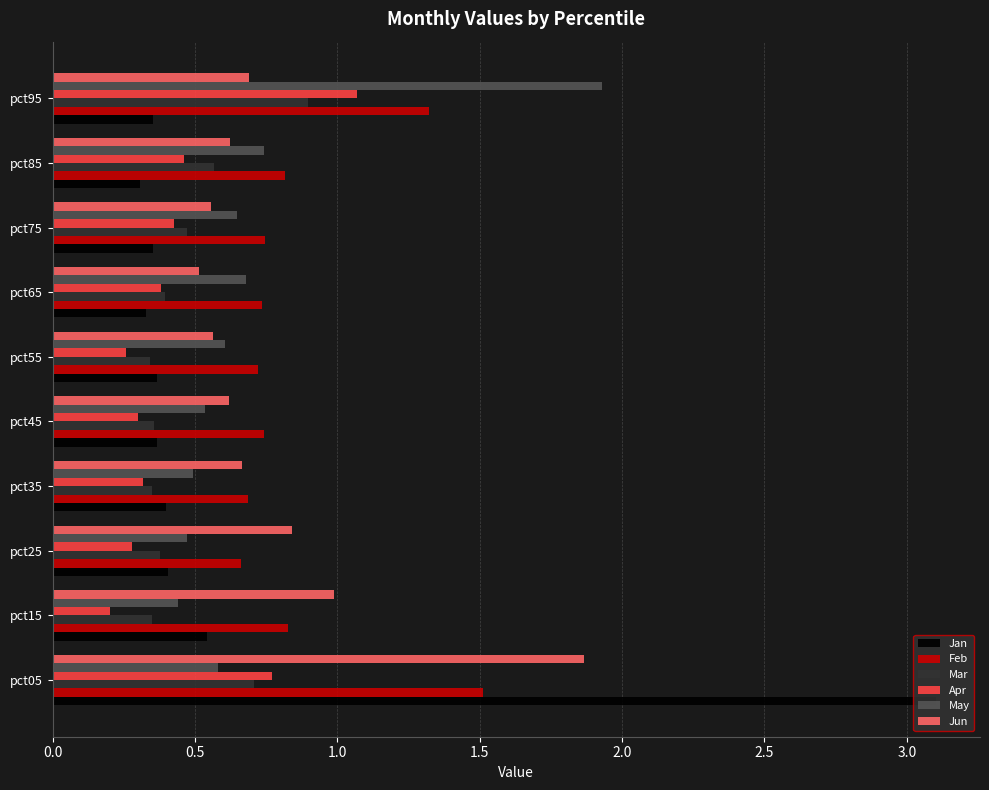

At how many categories does at least one series exceed 0?

10